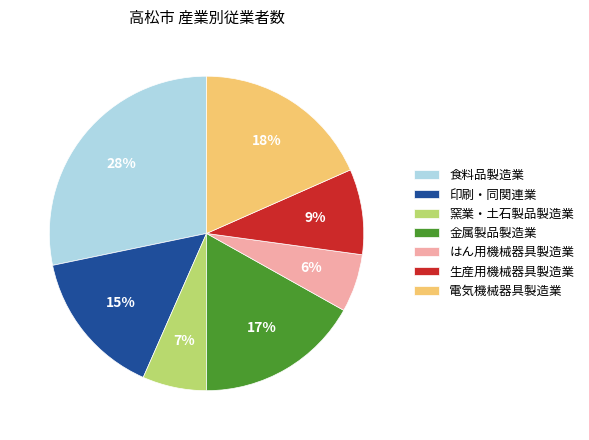

To the nearest percent, what portion does はん用機械器具製造業 represent?

6%